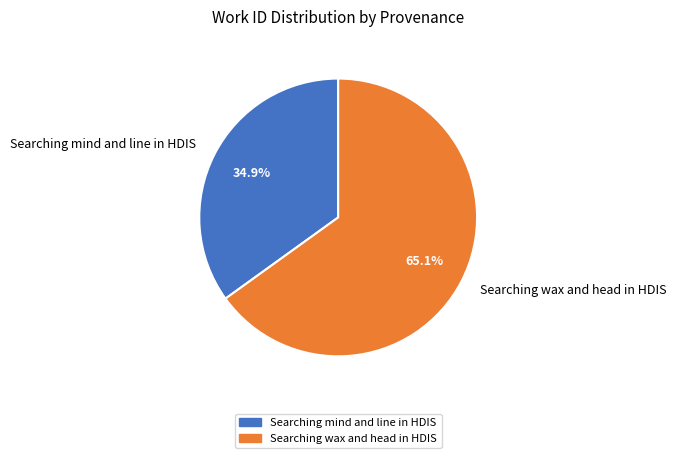

The Searching mind and line in HDIS slice represents 35% of the pie. True or false?

True